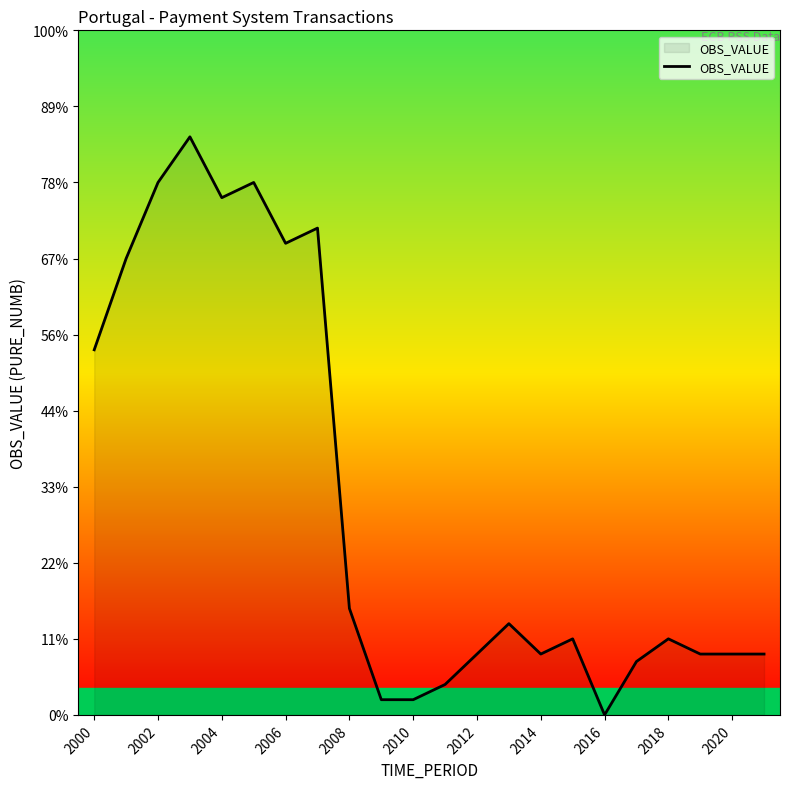

Is this an area chart (filled region under the line)?

Yes